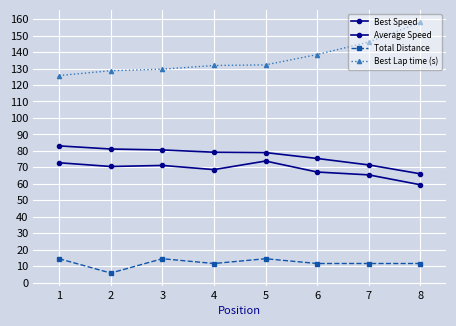

What is the difference between the second highest and second lowest values in the Best Speed series?

9.7